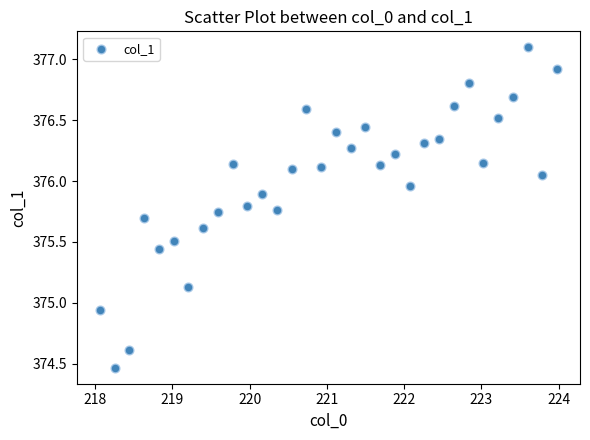

What is the range of X values (max minus min)?

5.9